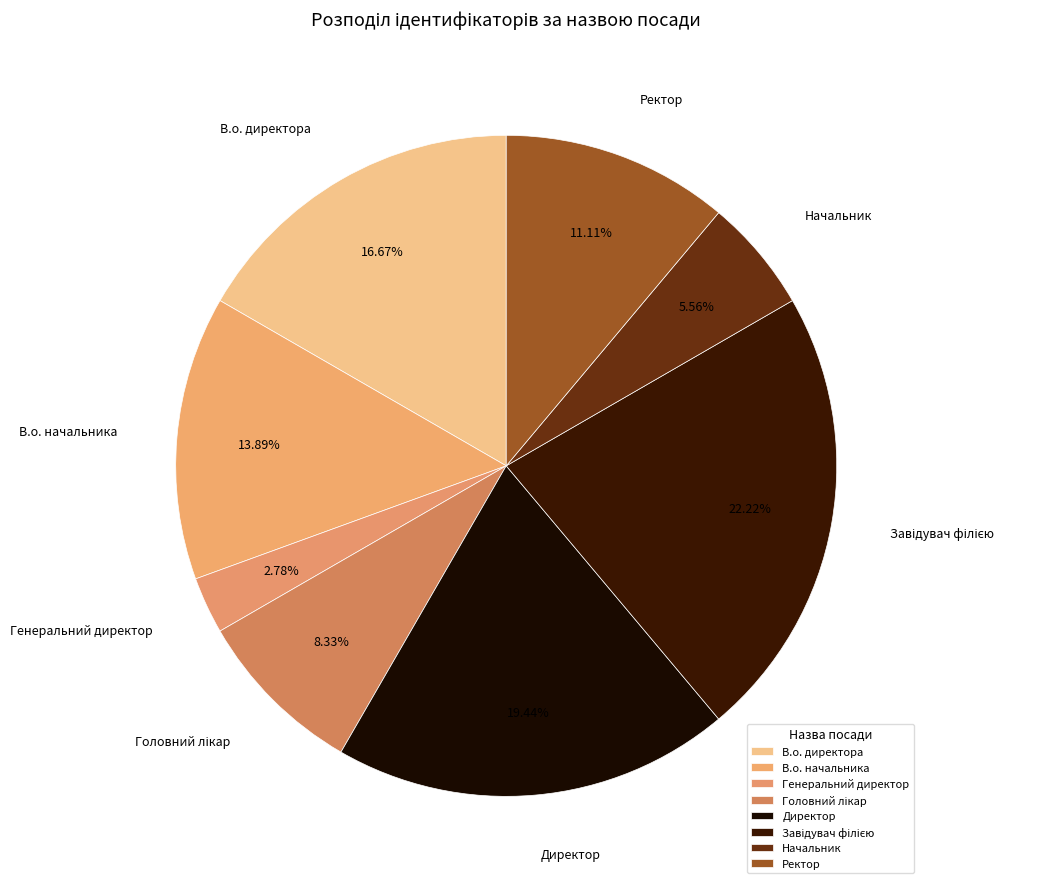

Is Генеральний директор the majority of the pie?

No